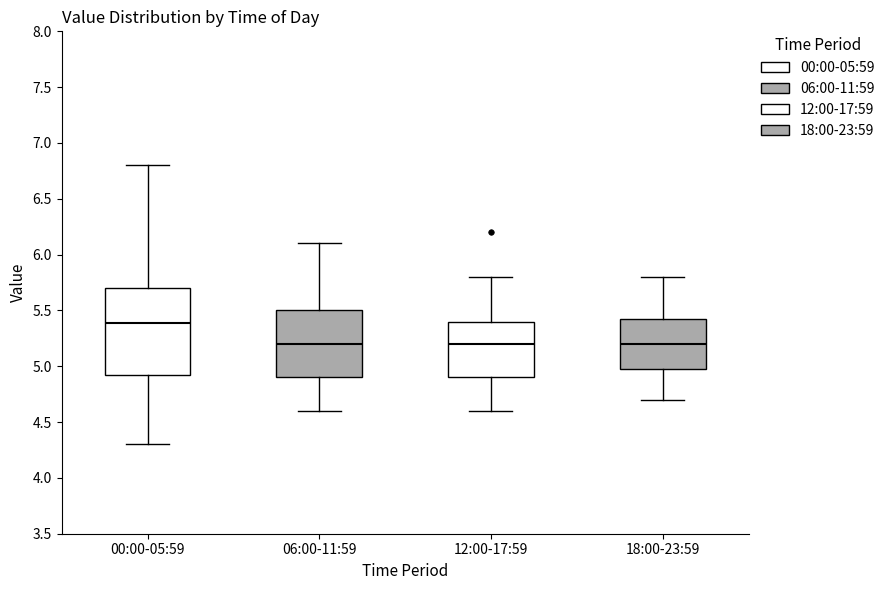

Where is the upper edge of the box for 18:00-23:59 on the y-axis? The values are not printed on the chart, so give them approximately, as read against the axis.

5.45